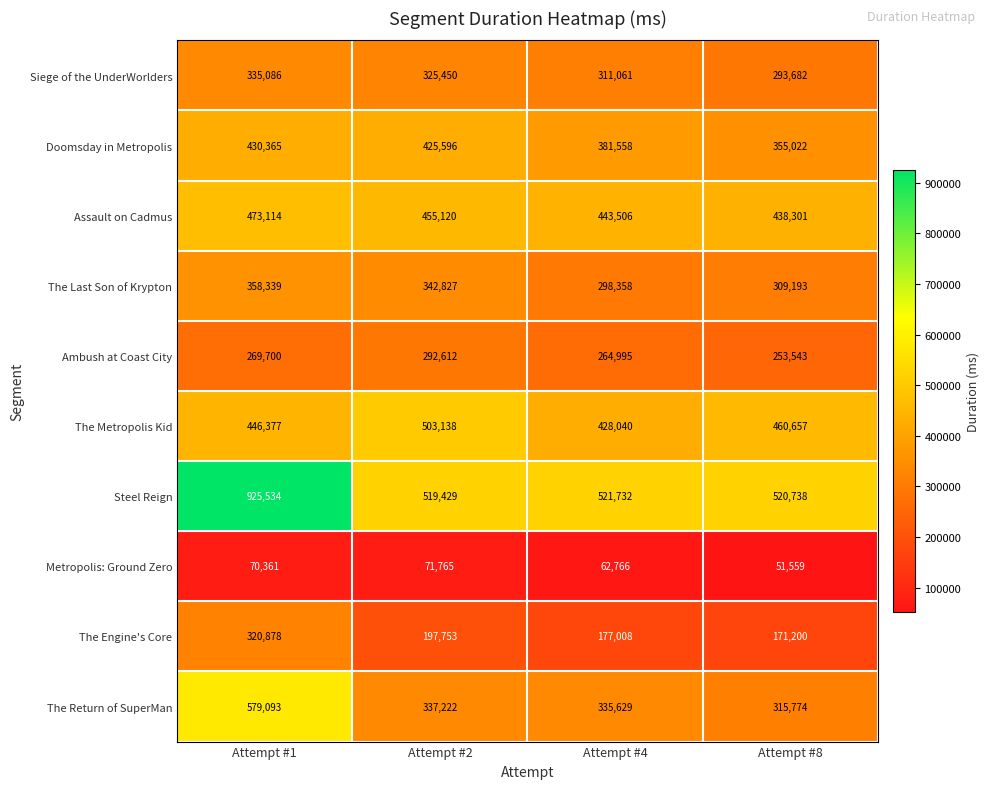

List the series in order of their peak value, lowest first.

Metropolis: Ground Zero, Ambush at Coast City, The Engine's Core, Siege of the UnderWorlders, The Last Son of Krypton, Doomsday in Metropolis, Assault on Cadmus, The Metropolis Kid, The Return of SuperMan, Steel Reign